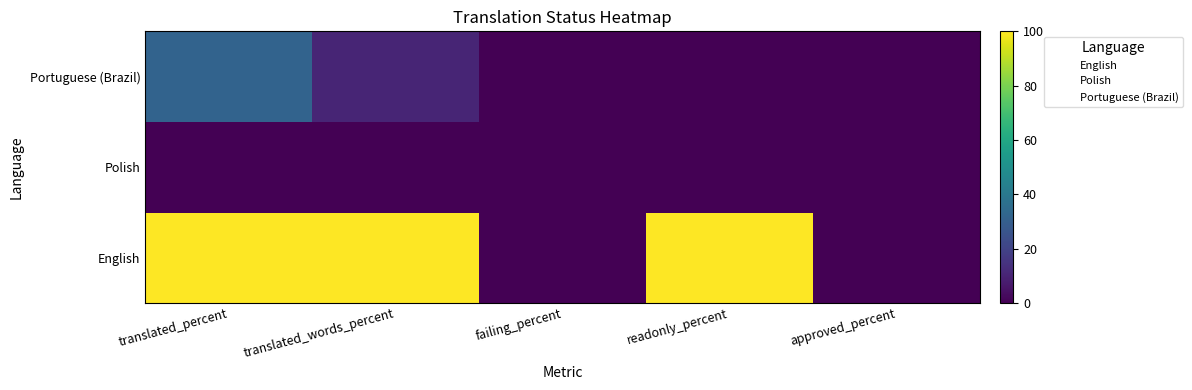

The Portuguese (Brazil) series shows 3.5 at translated_percent. True or false?

False